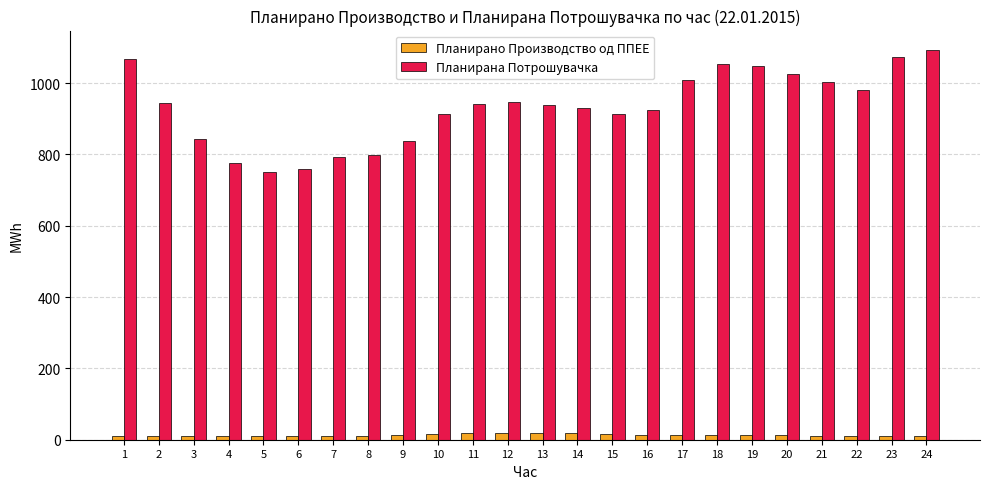

What is the difference between the highest and lowest values at 11?

921.9